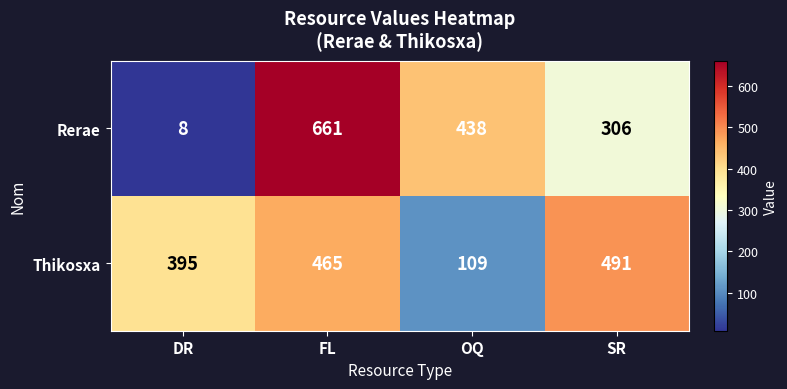

Where does the Rerae series first go above 438?

FL